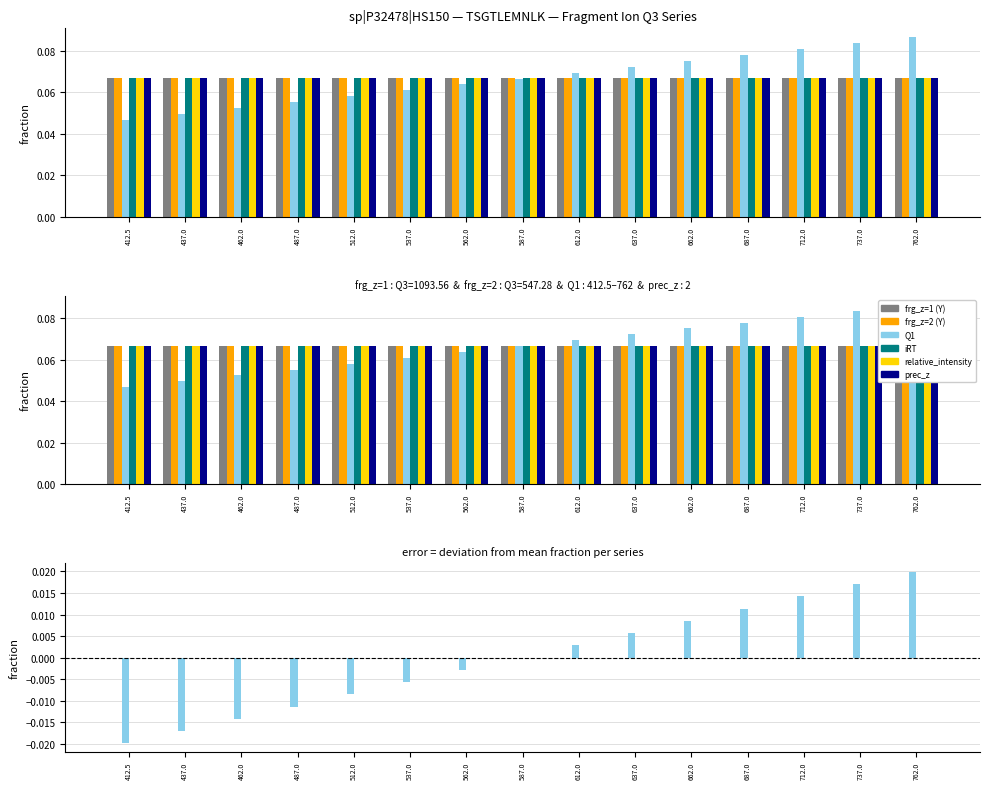

At how many categories does at least one series exceed 0?

15